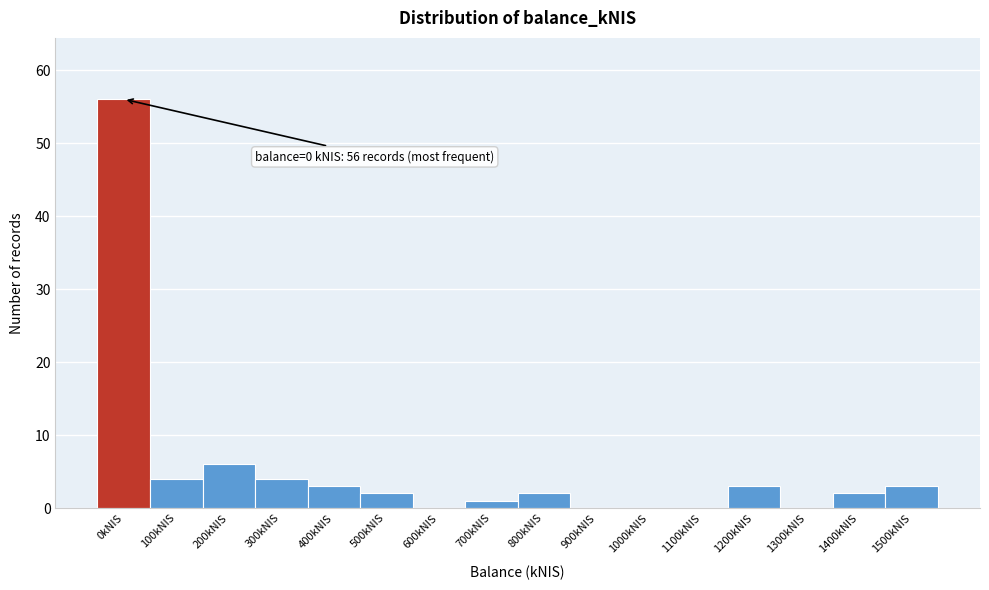

Reading left to right, transcribe all the data shown in this chart.

0kNIS=56	100kNIS=4	200kNIS=6	300kNIS=4	400kNIS=3	500kNIS=2	600kNIS=0	700kNIS=1	800kNIS=2	900kNIS=0	1000kNIS=0	1100kNIS=0	1200kNIS=3	1300kNIS=0	1400kNIS=2	1500kNIS=3